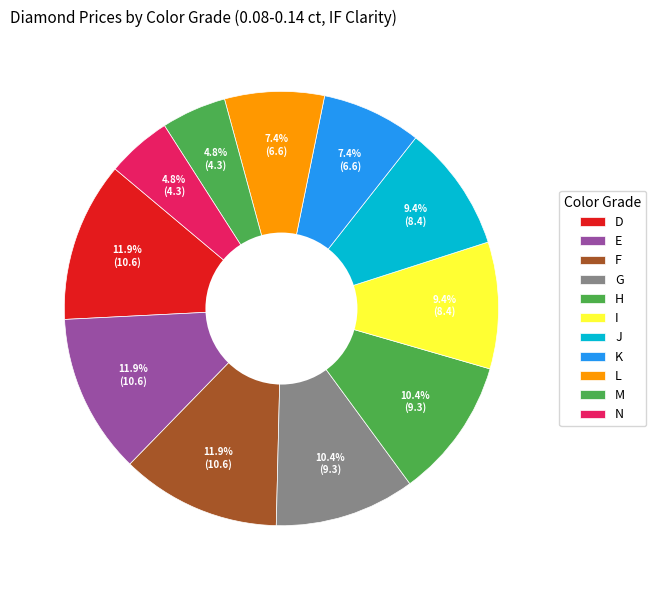

The I slice represents 9% of the pie. True or false?

True